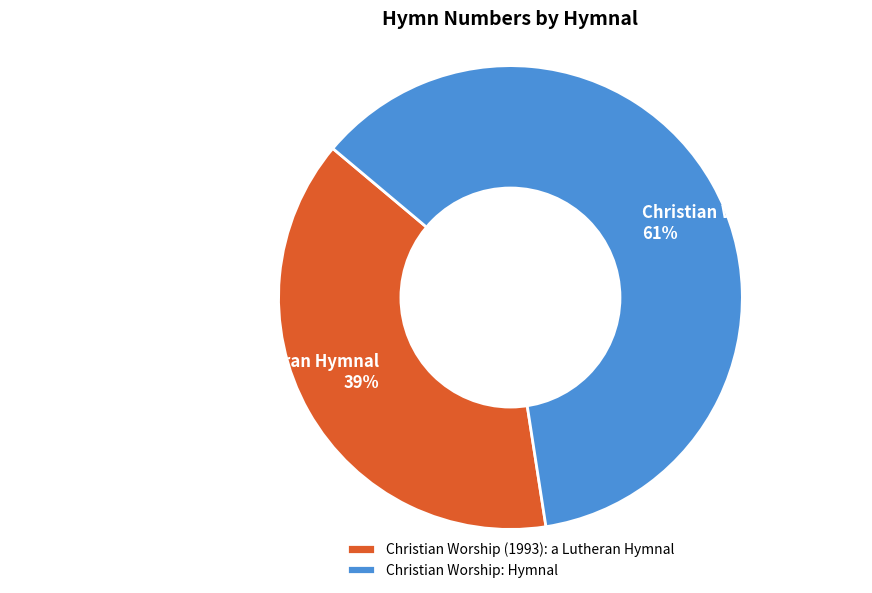

How many segments does this pie chart have?

2